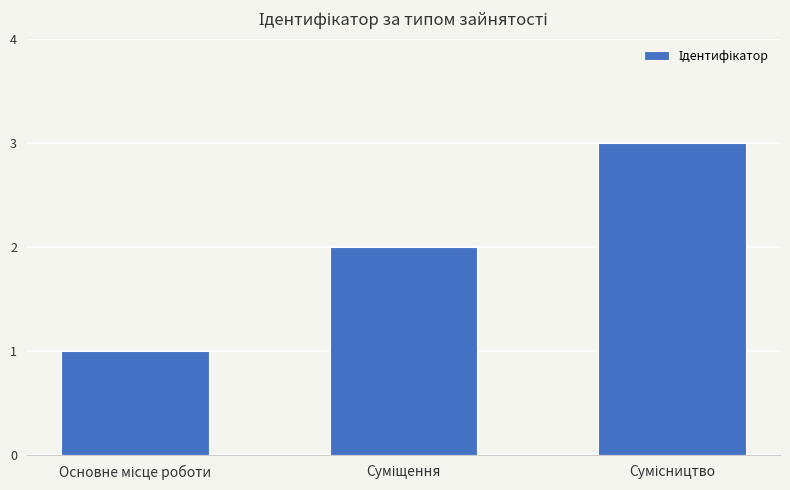

What is the greatest value displayed?

3